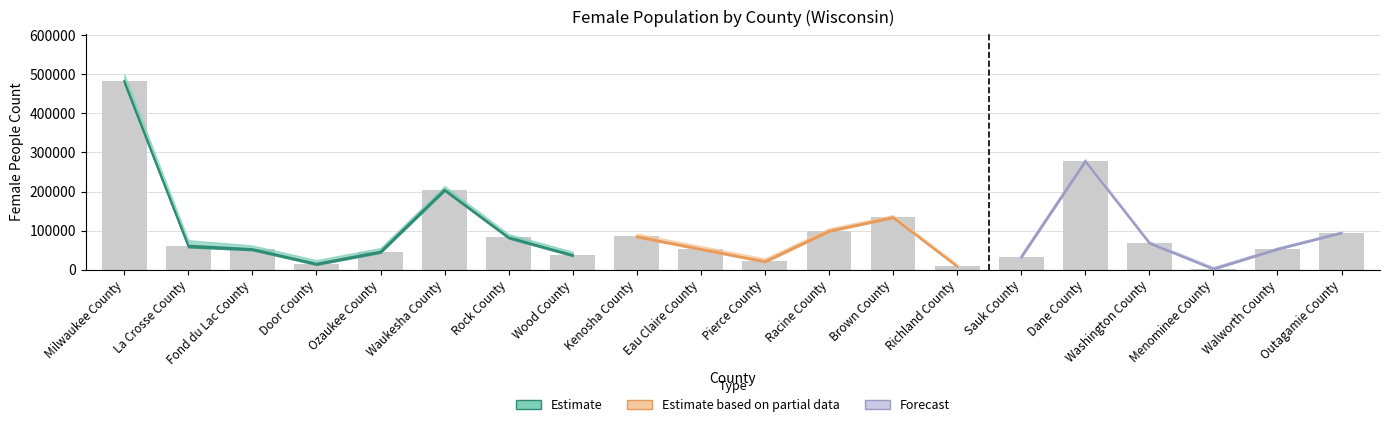

The chart shows a value of 78860 at Brown County. True or false?

False